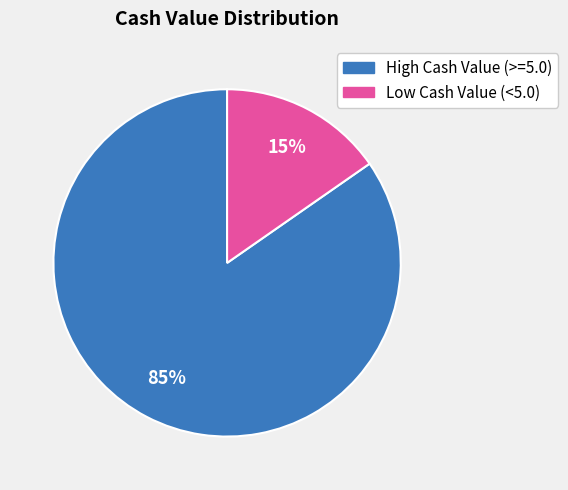

To the nearest percent, what is the average slice percentage?

50%